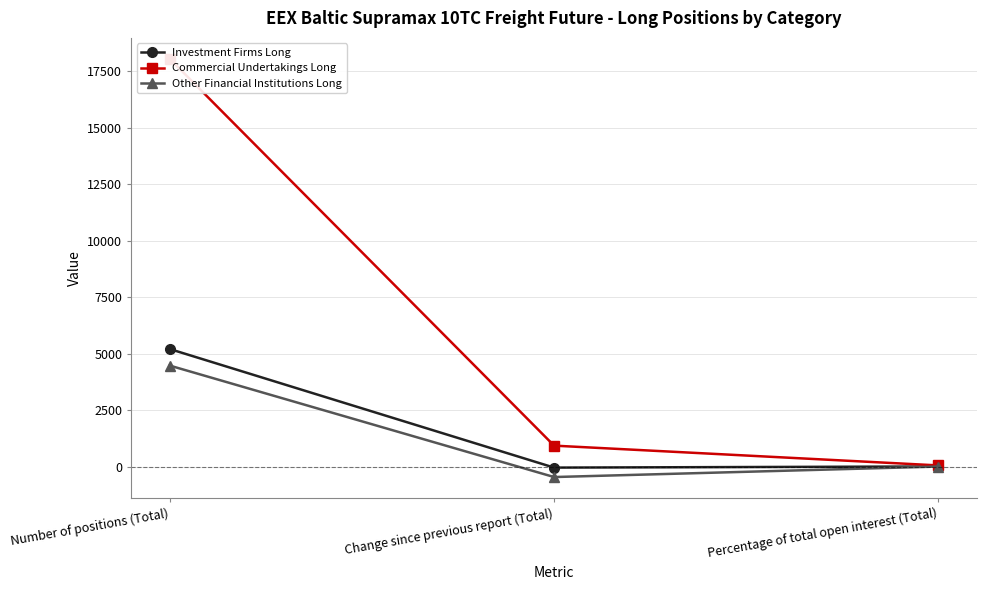

What position from the left is Percentage of total open interest (Total)?

3